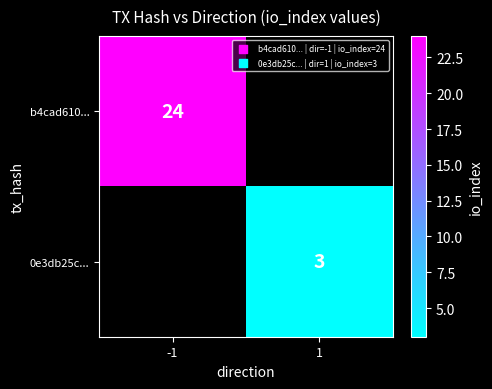

At how many categories does at least one series exceed 4?

1